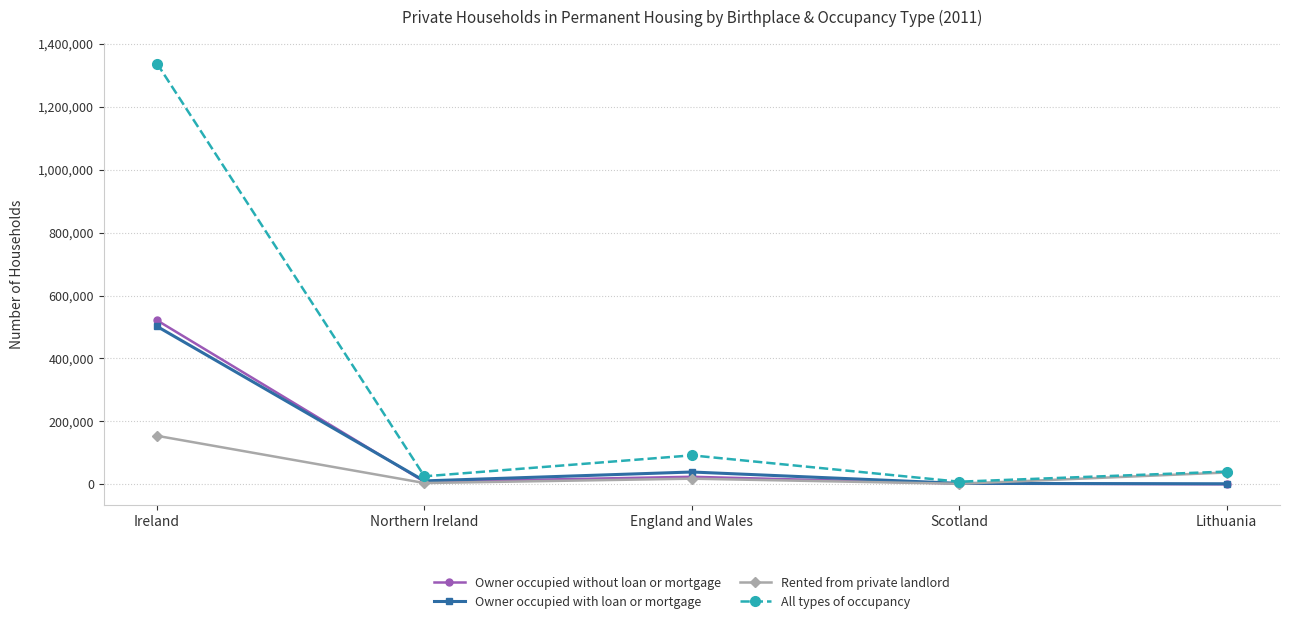

What is the label of the 1st point from the left?

Ireland